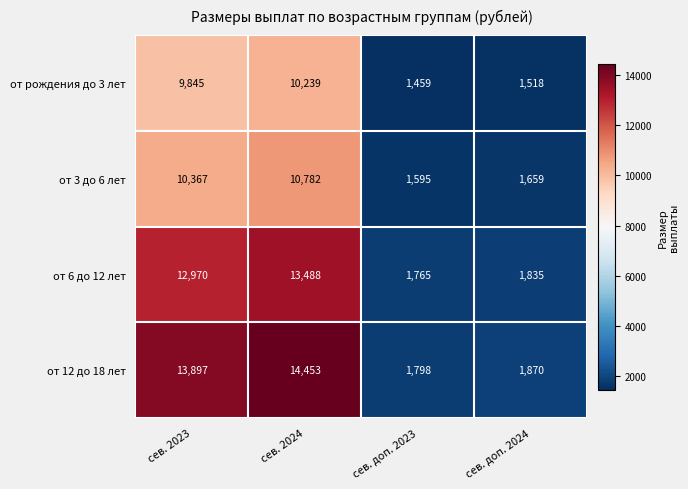

Which series has the largest range (max minus min)?

от 12 до 18 лет